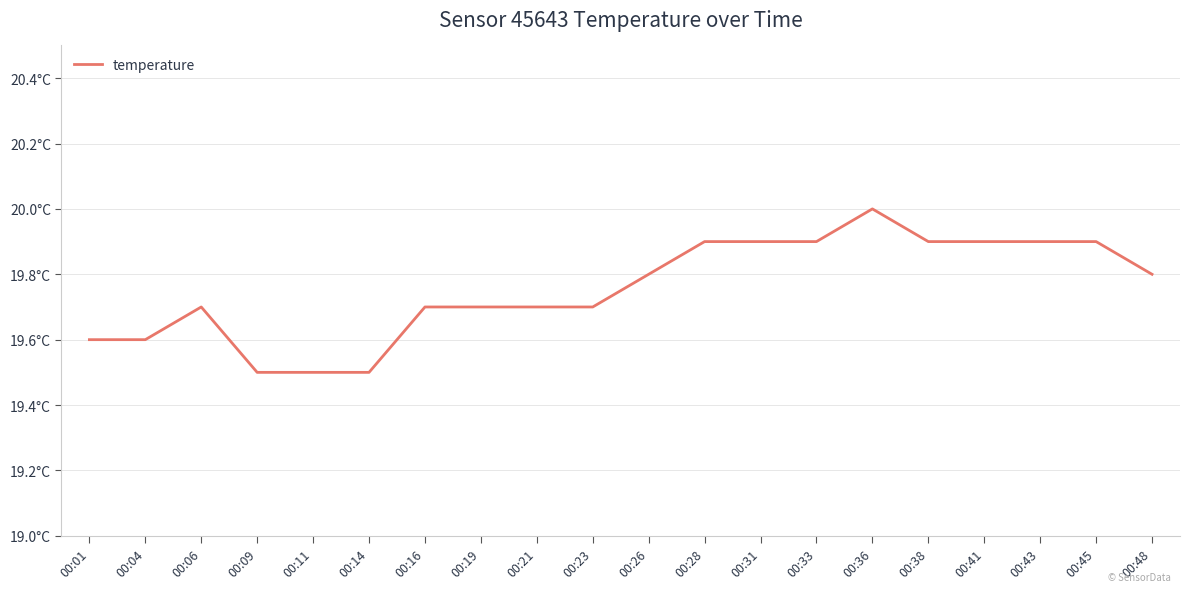

What is the value of the 2nd point from the left?

19.6